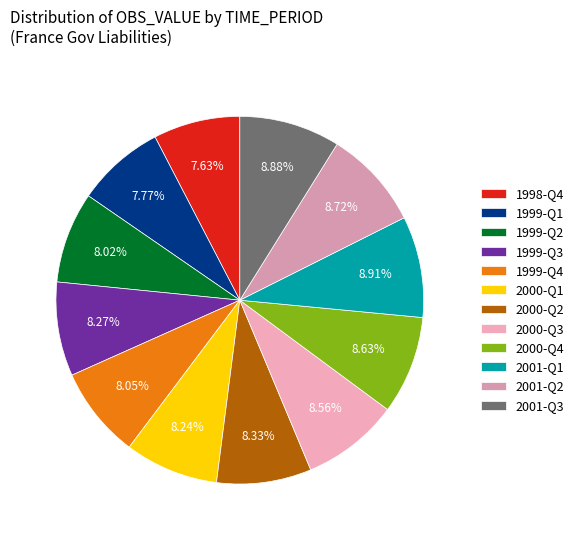

To the nearest percent, what percentage of the pie is 2000-Q1?

8%